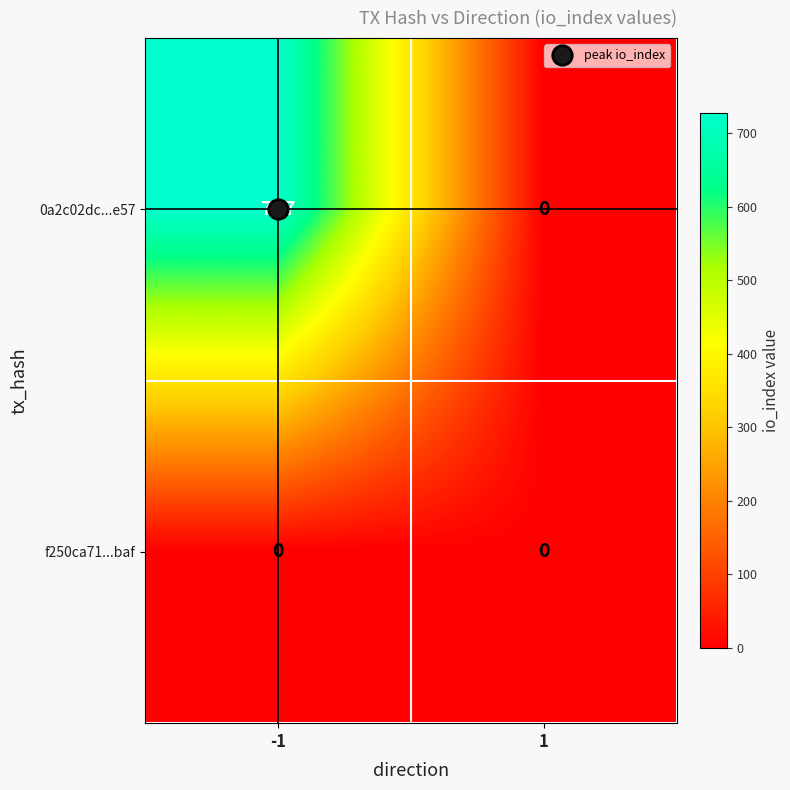

How many categories are shown in the chart?

2